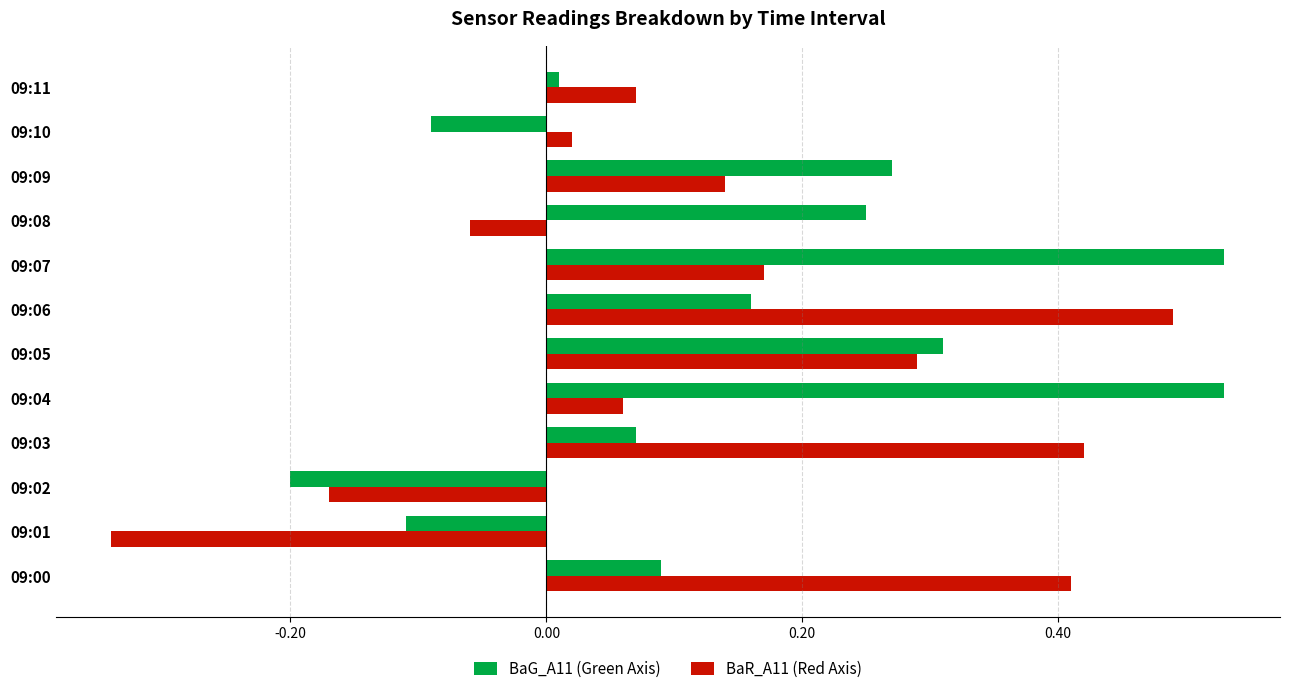

Rank the series by their maximum value, from highest to lowest.

BaG_A11 (Green Axis), BaR_A11 (Red Axis)